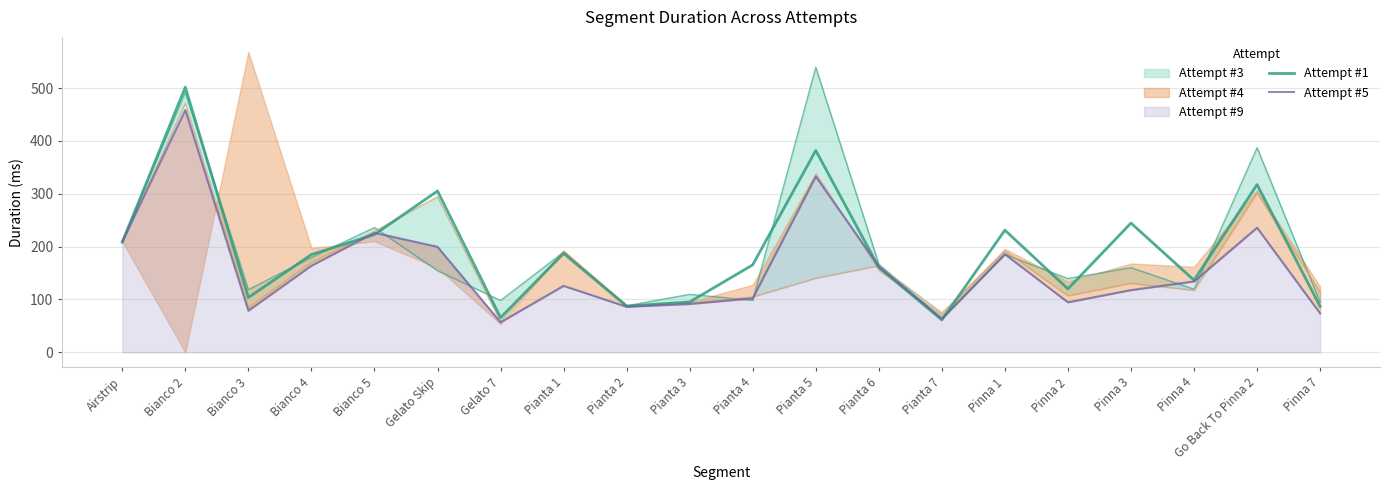

After their last crossing, which series has the higher values: Attempt #1 or Attempt #5?

Attempt #1